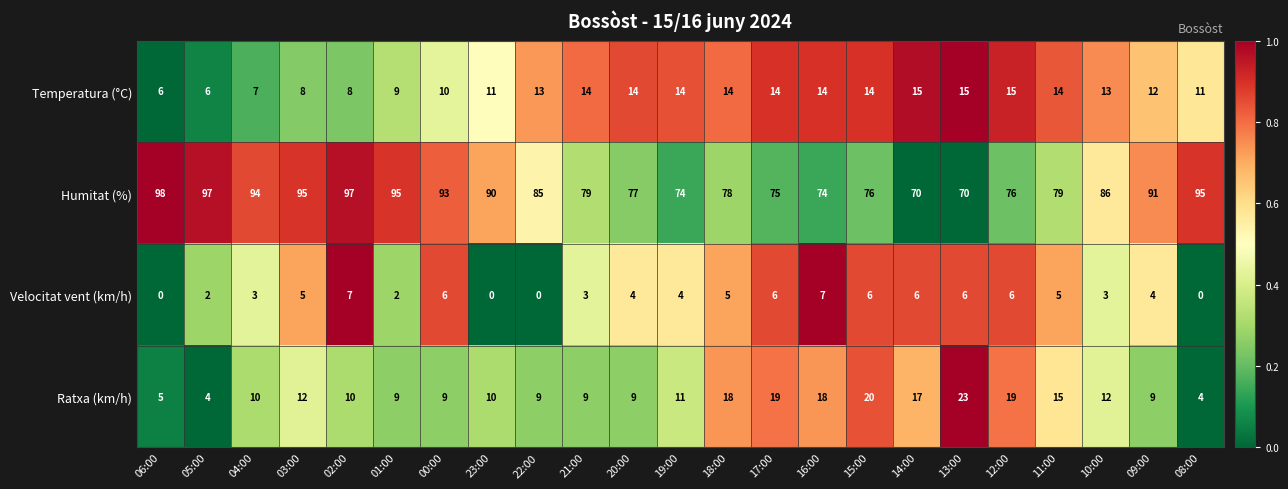

Which series has the largest total across all categories?

Humitat (%)